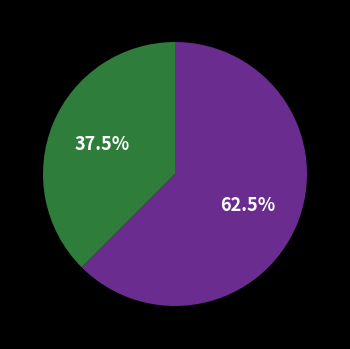

Is there a majority slice in this chart?

Yes